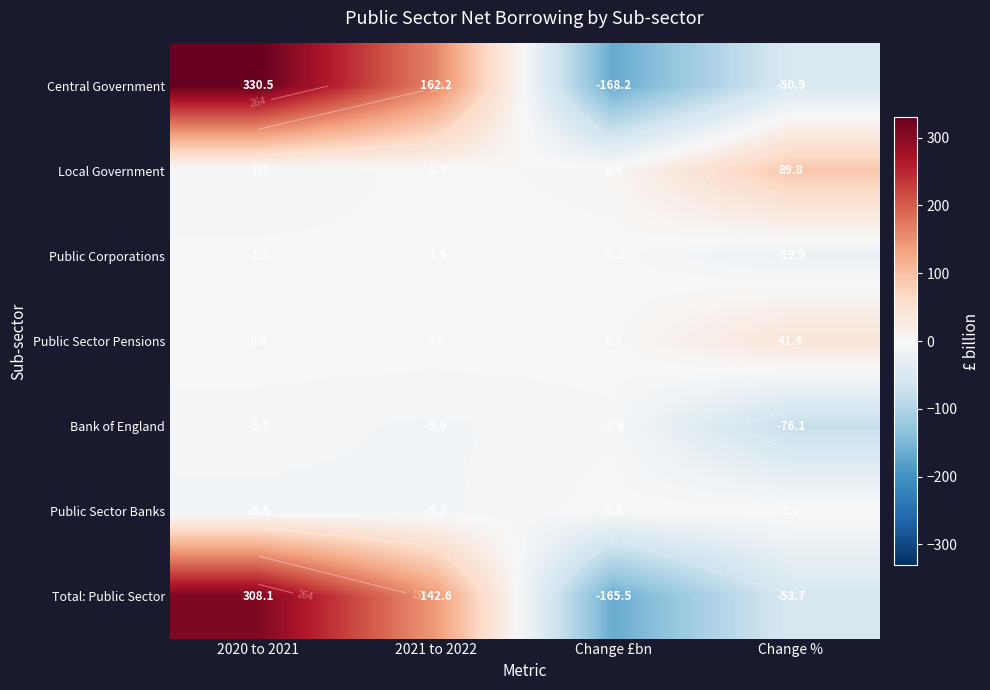

Between Change £bn and 2020 to 2021, which is larger?

2020 to 2021